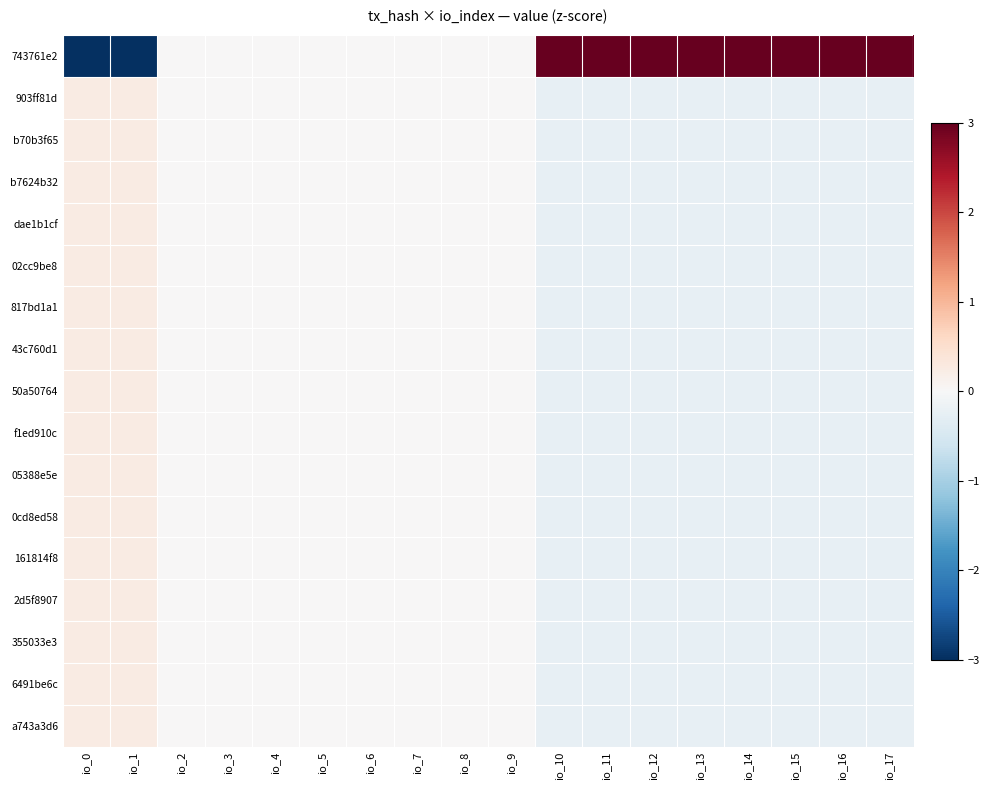

Reading left to right, extract all data points from this chart.

743761e2: io_0=-4.0	io_1=-4.0	io_2=0.0	io_3=0.0	io_4=0.0	io_5=0.0	io_6=0.0	io_7=0.0	io_8=0.0	io_9=0.0	io_10=4.0	io_11=4.0	io_12=4.0	io_13=4.0	io_14=4.0	io_15=4.0	io_16=4.0	io_17=4.0
903ff81d: io_0=0.2	io_1=0.3	io_2=0.0	io_3=0.0	io_4=0.0	io_5=0.0	io_6=0.0	io_7=0.0	io_8=0.0	io_9=0.0	io_10=-0.2	io_11=-0.2	io_12=-0.2	io_13=-0.2	io_14=-0.2	io_15=-0.2	io_16=-0.2	io_17=-0.2
b70b3f65: io_0=0.2	io_1=0.3	io_2=0.0	io_3=0.0	io_4=0.0	io_5=0.0	io_6=0.0	io_7=0.0	io_8=0.0	io_9=0.0	io_10=-0.2	io_11=-0.2	io_12=-0.2	io_13=-0.2	io_14=-0.2	io_15=-0.2	io_16=-0.2	io_17=-0.2
b7624b32: io_0=0.2	io_1=0.3	io_2=0.0	io_3=0.0	io_4=0.0	io_5=0.0	io_6=0.0	io_7=0.0	io_8=0.0	io_9=0.0	io_10=-0.2	io_11=-0.2	io_12=-0.2	io_13=-0.2	io_14=-0.2	io_15=-0.2	io_16=-0.2	io_17=-0.2
dae1b1cf: io_0=0.2	io_1=0.3	io_2=0.0	io_3=0.0	io_4=0.0	io_5=0.0	io_6=0.0	io_7=0.0	io_8=0.0	io_9=0.0	io_10=-0.2	io_11=-0.2	io_12=-0.2	io_13=-0.2	io_14=-0.2	io_15=-0.2	io_16=-0.2	io_17=-0.2
02cc9be8: io_0=0.2	io_1=0.3	io_2=0.0	io_3=0.0	io_4=0.0	io_5=0.0	io_6=0.0	io_7=0.0	io_8=0.0	io_9=0.0	io_10=-0.2	io_11=-0.2	io_12=-0.2	io_13=-0.2	io_14=-0.2	io_15=-0.2	io_16=-0.2	io_17=-0.2
817bd1a1: io_0=0.2	io_1=0.3	io_2=0.0	io_3=0.0	io_4=0.0	io_5=0.0	io_6=0.0	io_7=0.0	io_8=0.0	io_9=0.0	io_10=-0.2	io_11=-0.2	io_12=-0.2	io_13=-0.2	io_14=-0.2	io_15=-0.2	io_16=-0.2	io_17=-0.2
43c760d1: io_0=0.2	io_1=0.3	io_2=0.0	io_3=0.0	io_4=0.0	io_5=0.0	io_6=0.0	io_7=0.0	io_8=0.0	io_9=0.0	io_10=-0.2	io_11=-0.2	io_12=-0.2	io_13=-0.2	io_14=-0.2	io_15=-0.2	io_16=-0.2	io_17=-0.2
50a50764: io_0=0.2	io_1=0.3	io_2=0.0	io_3=0.0	io_4=0.0	io_5=0.0	io_6=0.0	io_7=0.0	io_8=0.0	io_9=0.0	io_10=-0.2	io_11=-0.2	io_12=-0.2	io_13=-0.2	io_14=-0.2	io_15=-0.2	io_16=-0.2	io_17=-0.2
f1ed910c: io_0=0.2	io_1=0.3	io_2=0.0	io_3=0.0	io_4=0.0	io_5=0.0	io_6=0.0	io_7=0.0	io_8=0.0	io_9=0.0	io_10=-0.2	io_11=-0.2	io_12=-0.2	io_13=-0.2	io_14=-0.2	io_15=-0.2	io_16=-0.2	io_17=-0.2
05388e5e: io_0=0.2	io_1=0.3	io_2=0.0	io_3=0.0	io_4=0.0	io_5=0.0	io_6=0.0	io_7=0.0	io_8=0.0	io_9=0.0	io_10=-0.2	io_11=-0.2	io_12=-0.2	io_13=-0.2	io_14=-0.2	io_15=-0.2	io_16=-0.2	io_17=-0.2
0cd8ed58: io_0=0.2	io_1=0.3	io_2=0.0	io_3=0.0	io_4=0.0	io_5=0.0	io_6=0.0	io_7=0.0	io_8=0.0	io_9=0.0	io_10=-0.2	io_11=-0.2	io_12=-0.2	io_13=-0.2	io_14=-0.2	io_15=-0.2	io_16=-0.2	io_17=-0.2
161814f8: io_0=0.2	io_1=0.3	io_2=0.0	io_3=0.0	io_4=0.0	io_5=0.0	io_6=0.0	io_7=0.0	io_8=0.0	io_9=0.0	io_10=-0.2	io_11=-0.2	io_12=-0.2	io_13=-0.2	io_14=-0.2	io_15=-0.2	io_16=-0.2	io_17=-0.2
2d5f8907: io_0=0.2	io_1=0.3	io_2=0.0	io_3=0.0	io_4=0.0	io_5=0.0	io_6=0.0	io_7=0.0	io_8=0.0	io_9=0.0	io_10=-0.2	io_11=-0.2	io_12=-0.2	io_13=-0.2	io_14=-0.2	io_15=-0.2	io_16=-0.2	io_17=-0.2
355033e3: io_0=0.2	io_1=0.3	io_2=0.0	io_3=0.0	io_4=0.0	io_5=0.0	io_6=0.0	io_7=0.0	io_8=0.0	io_9=0.0	io_10=-0.2	io_11=-0.2	io_12=-0.2	io_13=-0.2	io_14=-0.2	io_15=-0.2	io_16=-0.2	io_17=-0.2
6491be6c: io_0=0.2	io_1=0.3	io_2=0.0	io_3=0.0	io_4=0.0	io_5=0.0	io_6=0.0	io_7=0.0	io_8=0.0	io_9=0.0	io_10=-0.2	io_11=-0.2	io_12=-0.2	io_13=-0.2	io_14=-0.2	io_15=-0.2	io_16=-0.2	io_17=-0.2
a743a3d6: io_0=0.2	io_1=0.3	io_2=0.0	io_3=0.0	io_4=0.0	io_5=0.0	io_6=0.0	io_7=0.0	io_8=0.0	io_9=0.0	io_10=-0.2	io_11=-0.2	io_12=-0.2	io_13=-0.2	io_14=-0.2	io_15=-0.2	io_16=-0.2	io_17=-0.2